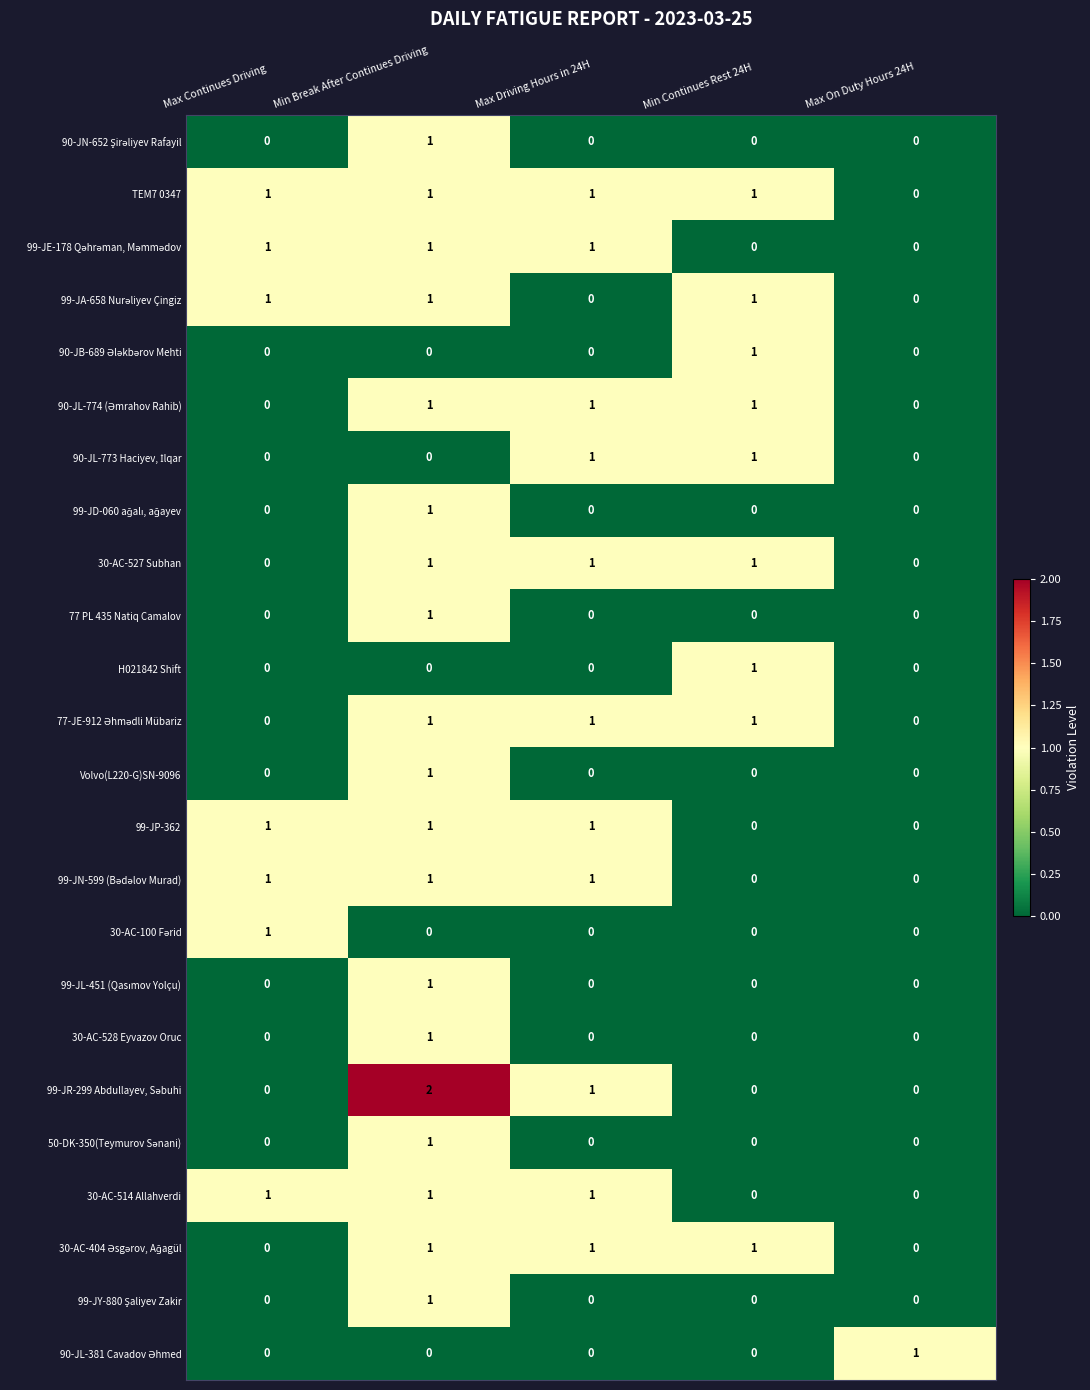

Is it true that 30-AC-528 Eyvazov Oruc equals 0 at Max Driving Hours in 24H?

True